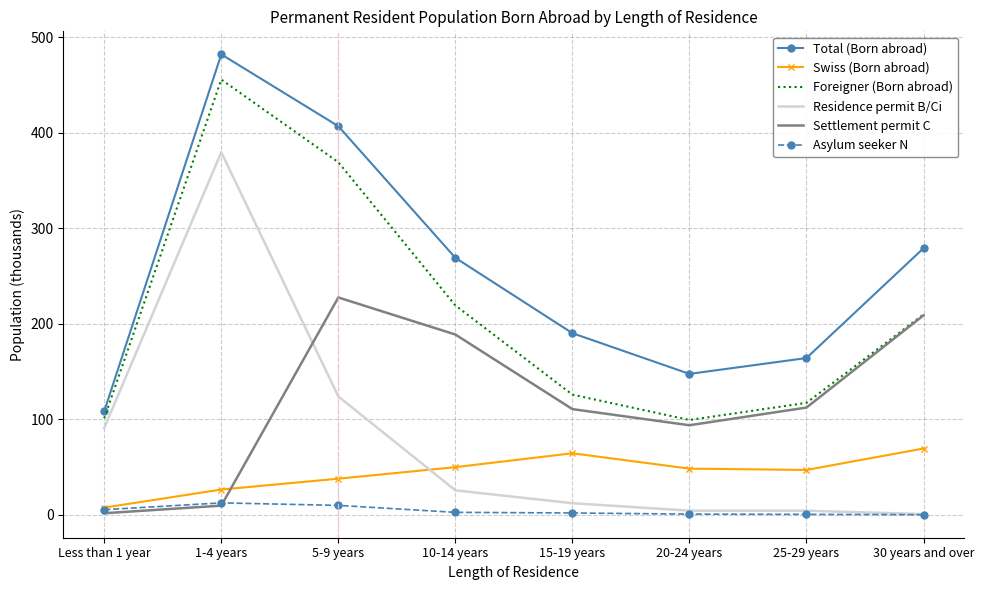

The value of Settlement permit C at 5-9 years is 127.9. True or false?

False